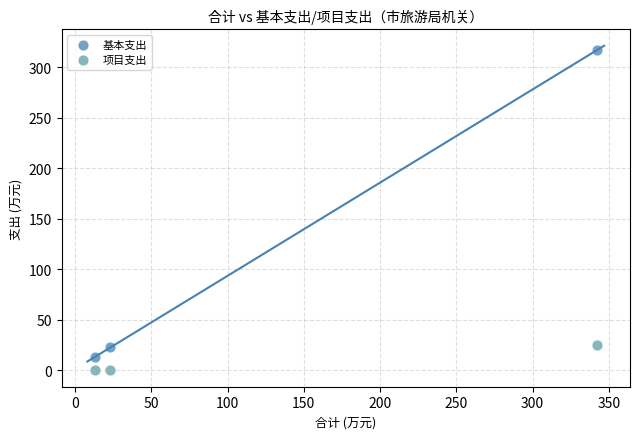

Which series reaches the minimum Y coordinate?

项目支出